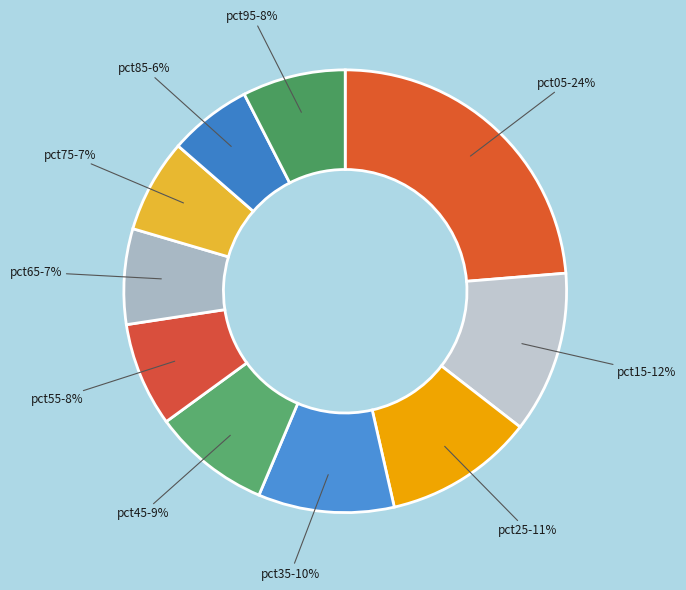

What is the largest slice in the pie chart?

pct05